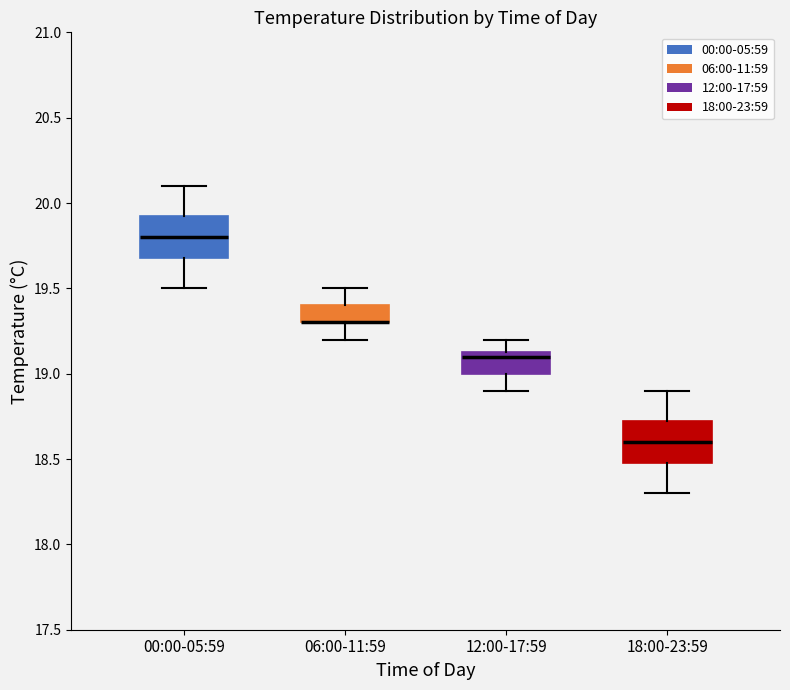

Where does the median line of the box for 12:00-17:59 sit on the y-axis? The values are not printed on the chart, so give them approximately, as read against the axis.

19.10